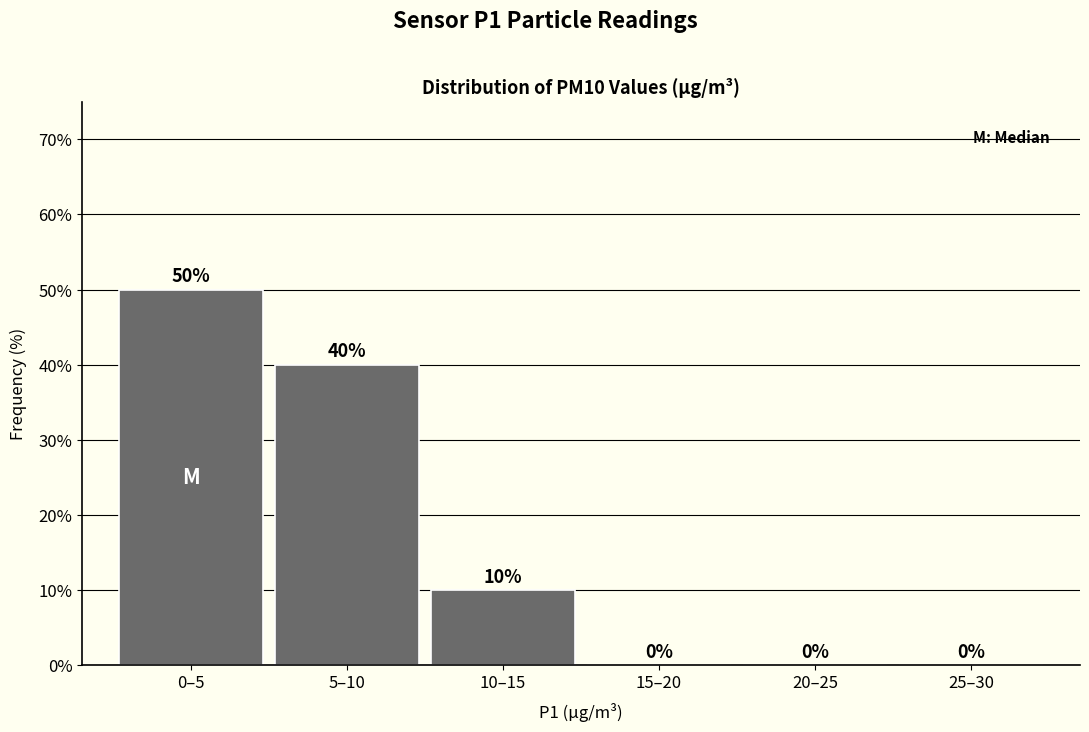

Reading right to left, transcribe all the data shown in this chart.

25–30=0	20–25=0	15–20=0	10–15=10	5–10=40	0–5=50